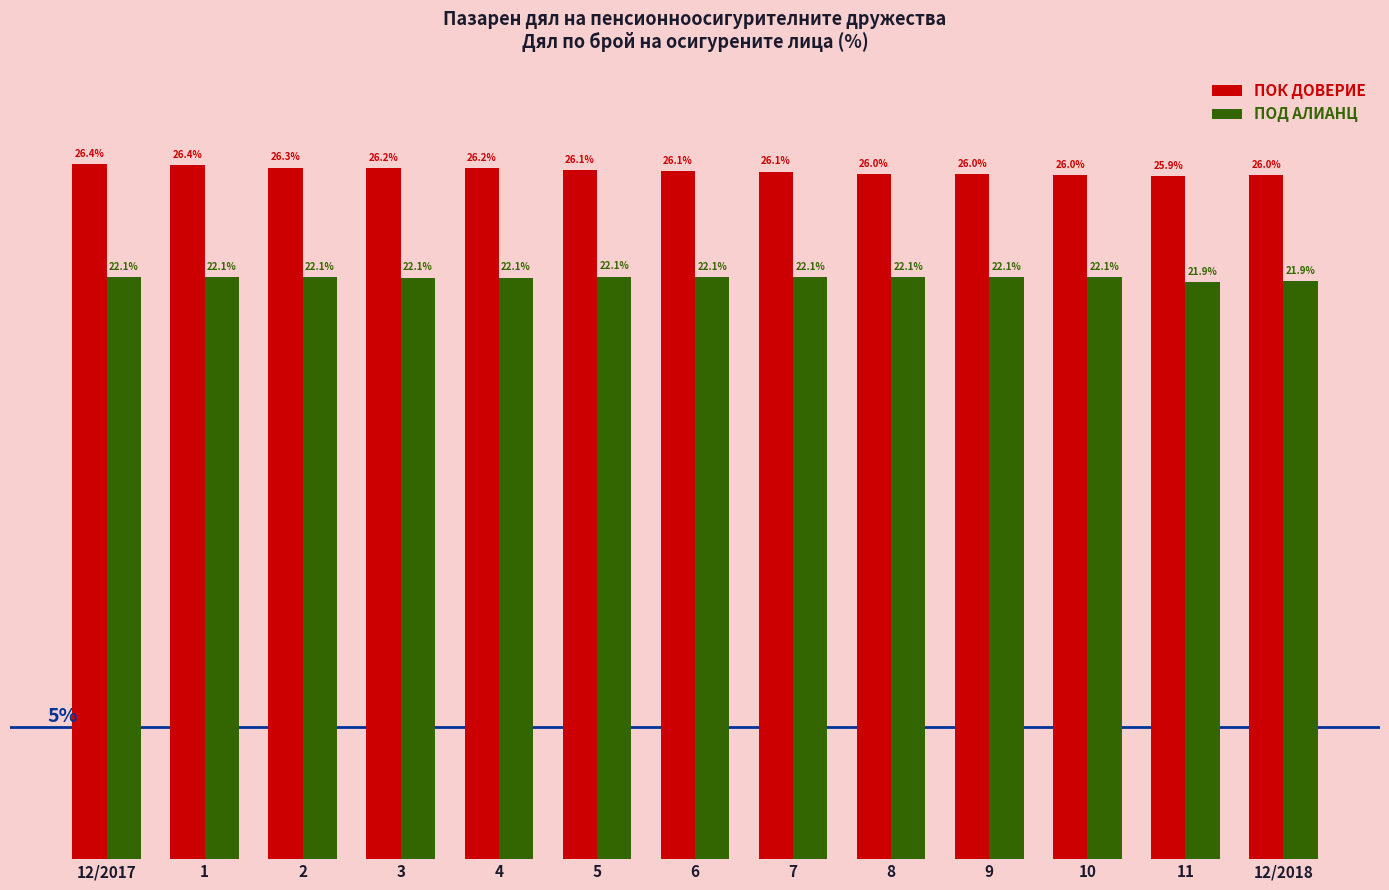

At which label does ПОД АЛИАНЦ first exceed 22?

12/2017